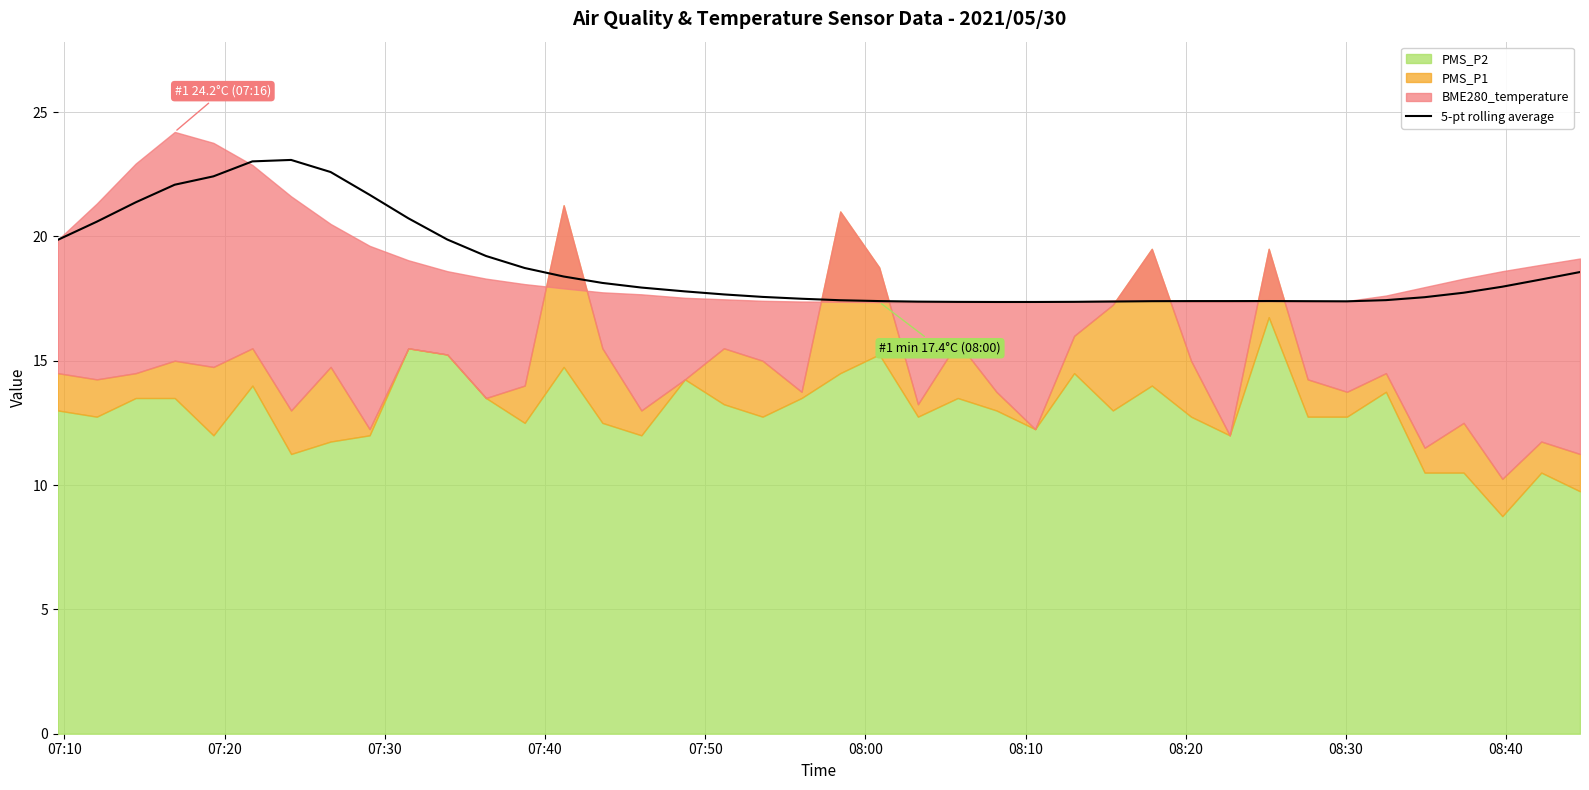

What is the minimum value for 5-pt rolling average?

17.4